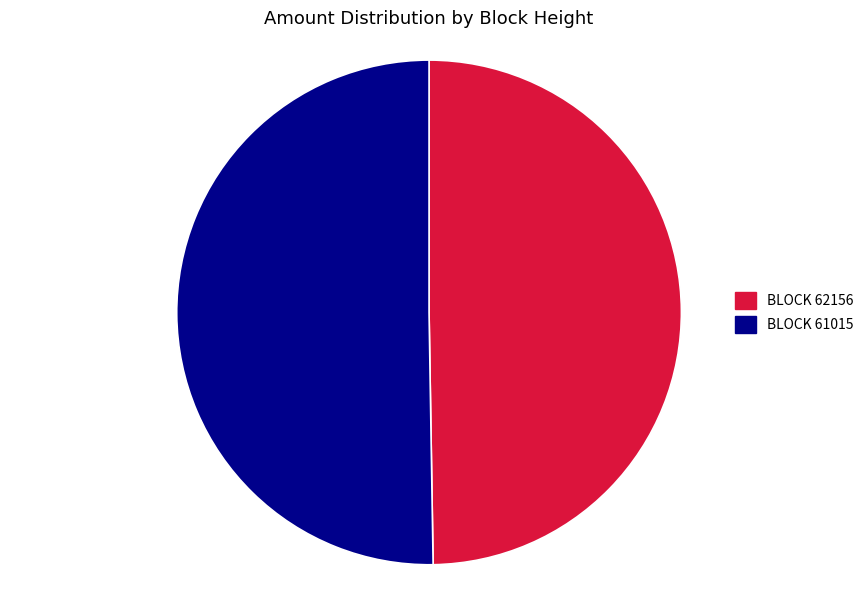

How many slices are in this pie chart?

2